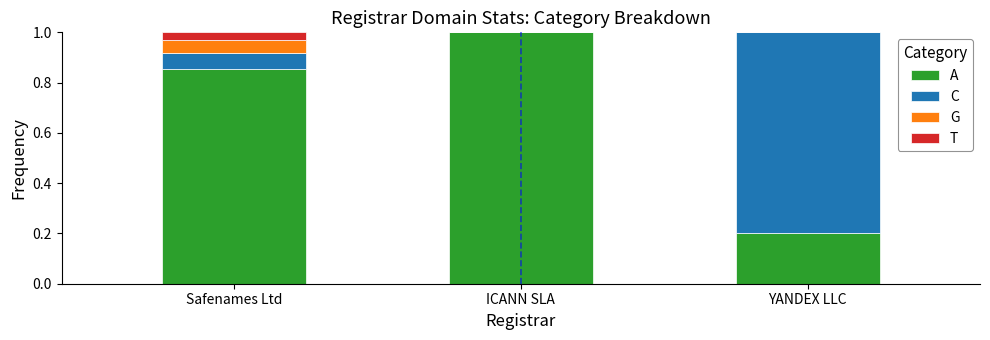

Does the chart contain stacked bars?

Yes